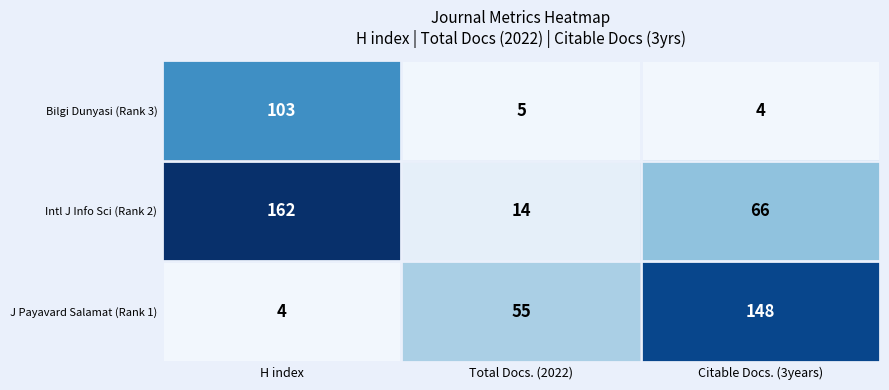

Where does the Intl J Info Sci (Rank 2) series first go above 66?

H index